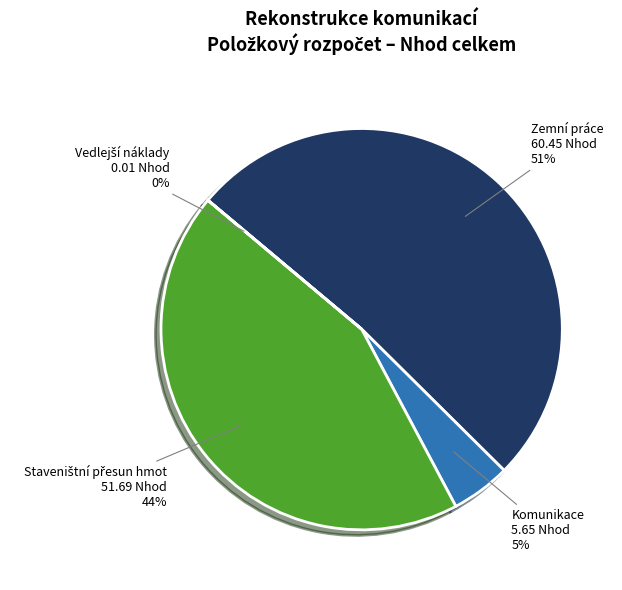

To the nearest percent, what is the difference between the largest and smallest slice percentages?

51%